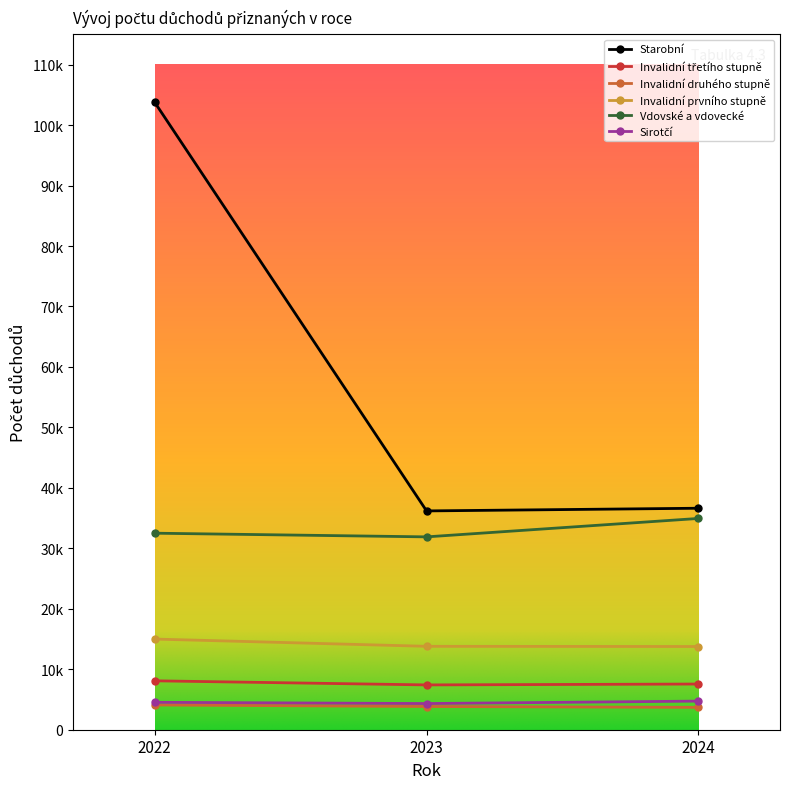

The Sirotčí series shows 6624 at 2023. True or false?

False